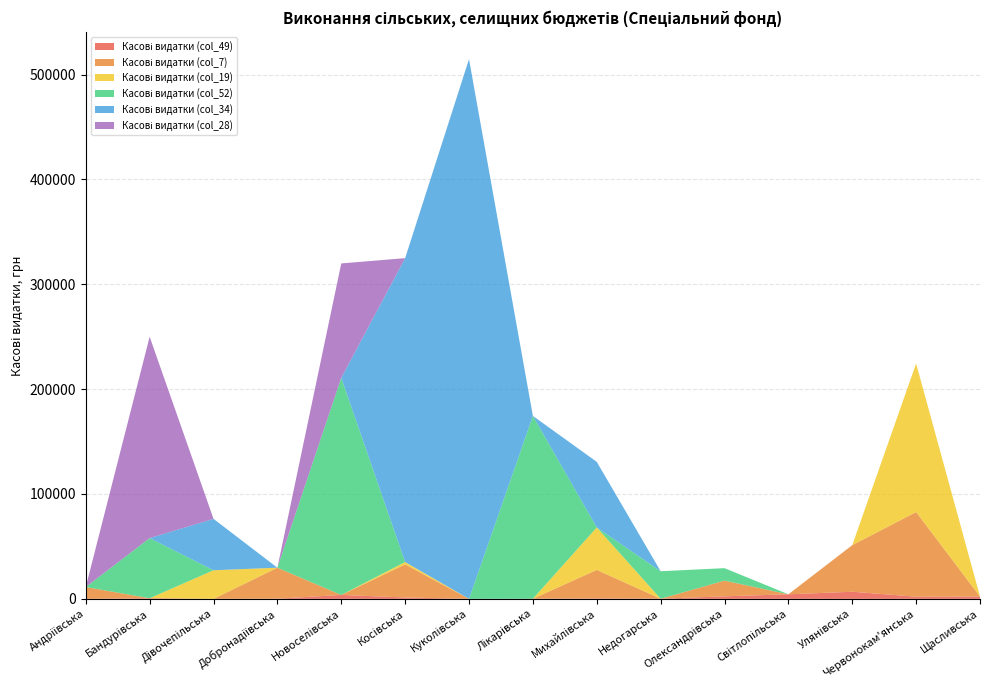

Reading left to right, list all the values displayed in this chart.

Касові видатки (col_49): 0.0	600.0	0.0	152.0	3722.3	1308.1	0.0	101.6	457.6	143.9	2400.0	4352.6	6776.5	2053.1	2209.3
Касові видатки (col_7): 11269.9	0.0	0.0	29550.0	0.0	31590.0	0.0	0.0	27163.1	0.0	14980.0	0.0	44435.8	80728.7	0.0
Касові видатки (col_19): 0.0	0.0	27280.0	0.0	0.0	2210.0	0.0	0.0	40478.0	0.0	0.0	0.0	0.0	141658.6	90.0
Касові видатки (col_52): 0.0	57338.0	0.0	0.0	207038.0	0.0	0.0	174337.7	0.0	26180.0	11900.0	0.0	0.0	0.0	0.0
Касові видатки (col_34): 0.0	0.0	49000.0	0.0	0.0	289799.2	514690.1	0.0	62533.0	0.0	0.0	0.0	0.0	0.0	0.0
Касові видатки (col_28): 0.0	192000.0	0.0	0.0	109092.0	0.0	0.0	0.0	0.0	0.0	0.0	0.0	0.0	0.0	0.0